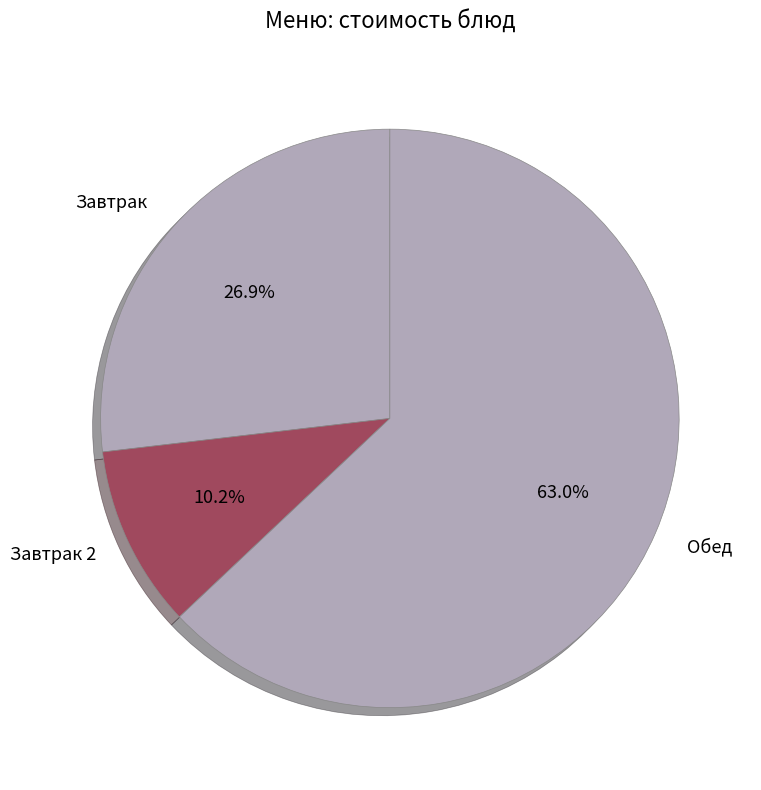

Which slice is the largest?

Обед